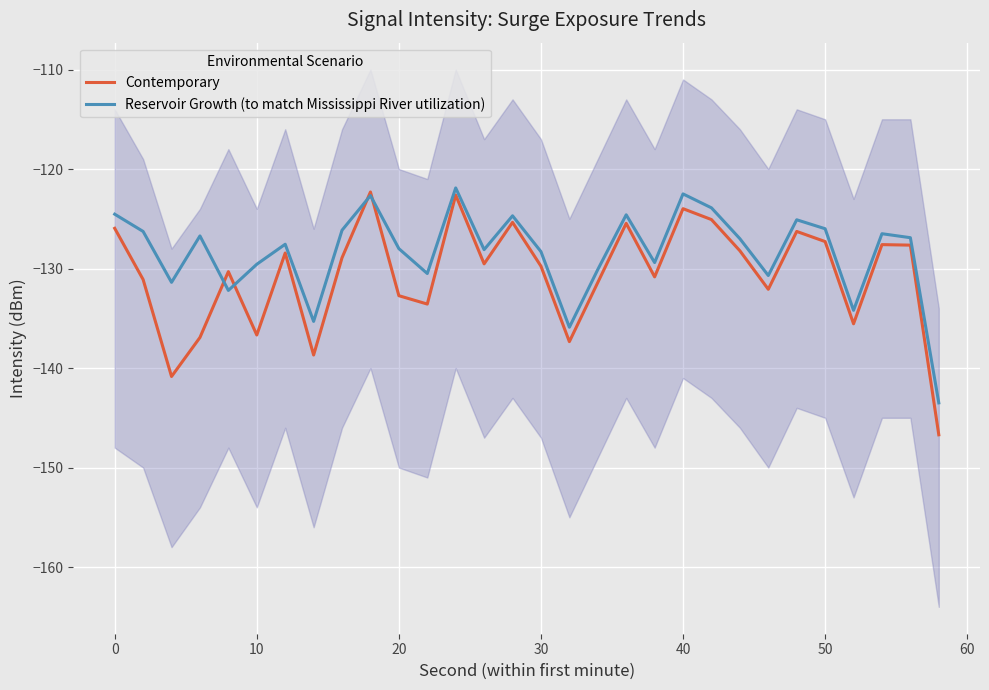

What is the minimum value for Reservoir Growth (to match Mississippi River utilization)?

-143.5